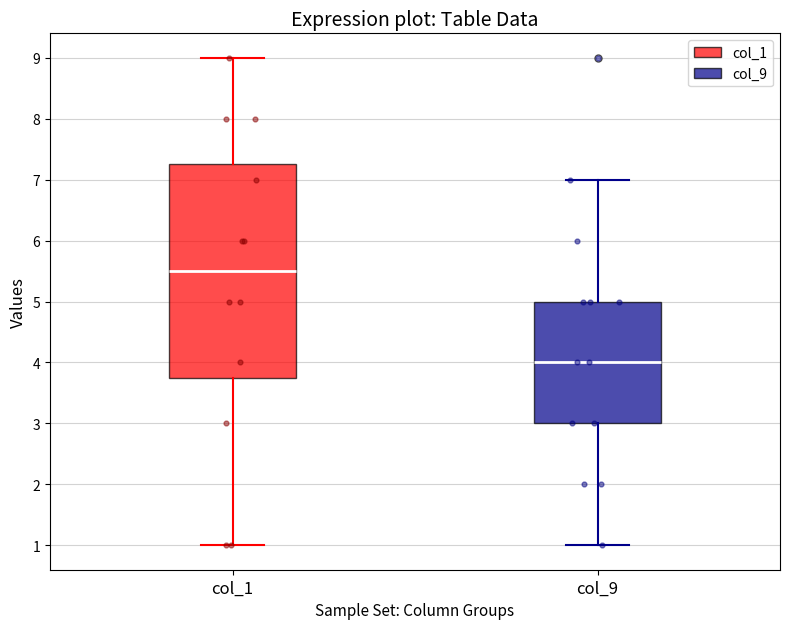

Which box is the tallest, from its lower edge to its upper edge?

col_1